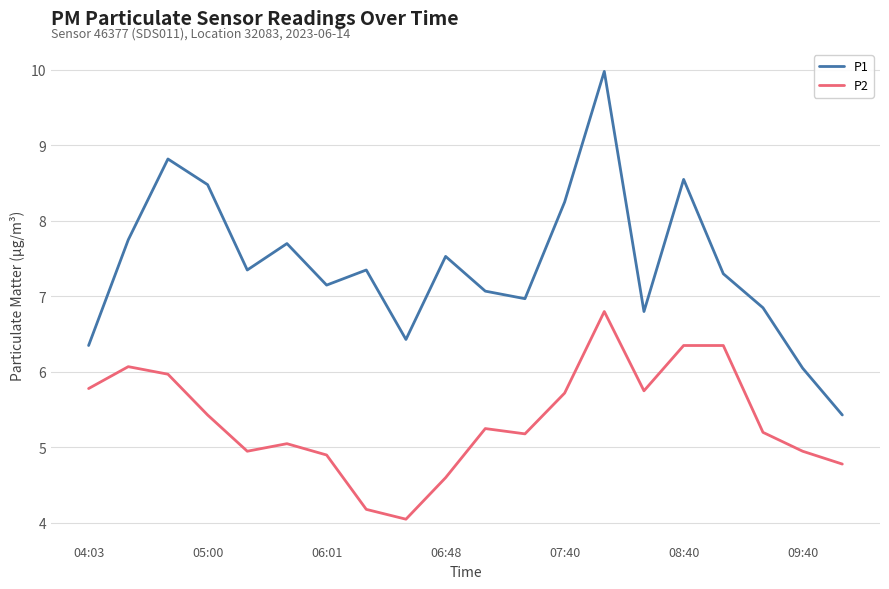

True or false: P2 and P1 cross at least once.

False